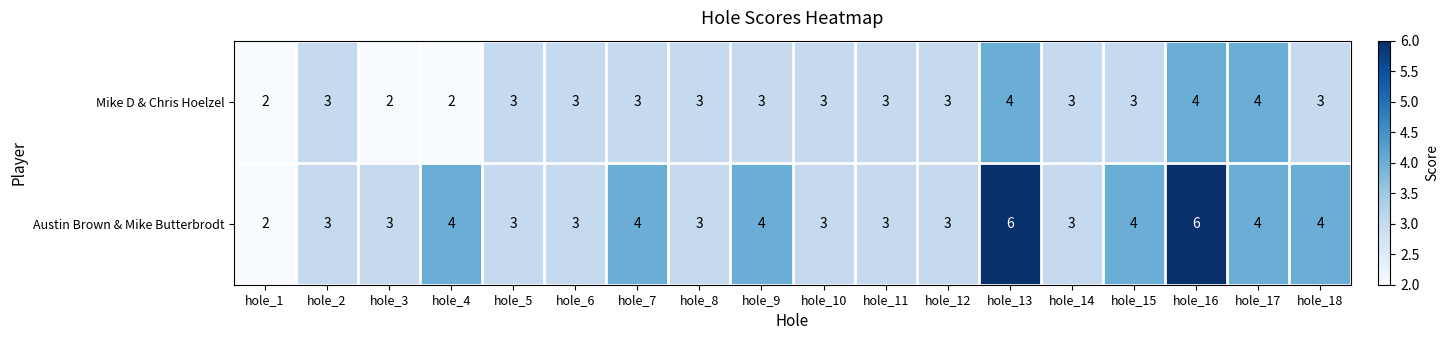

What is the sum of the Mike D & Chris Hoelzel values at hole_7 and hole_5?

6